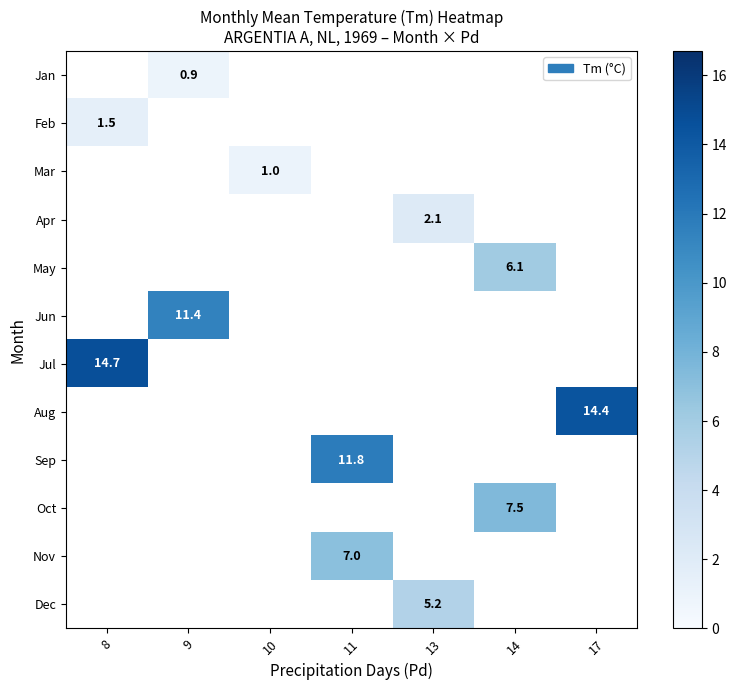

How many series are shown in this chart?

12